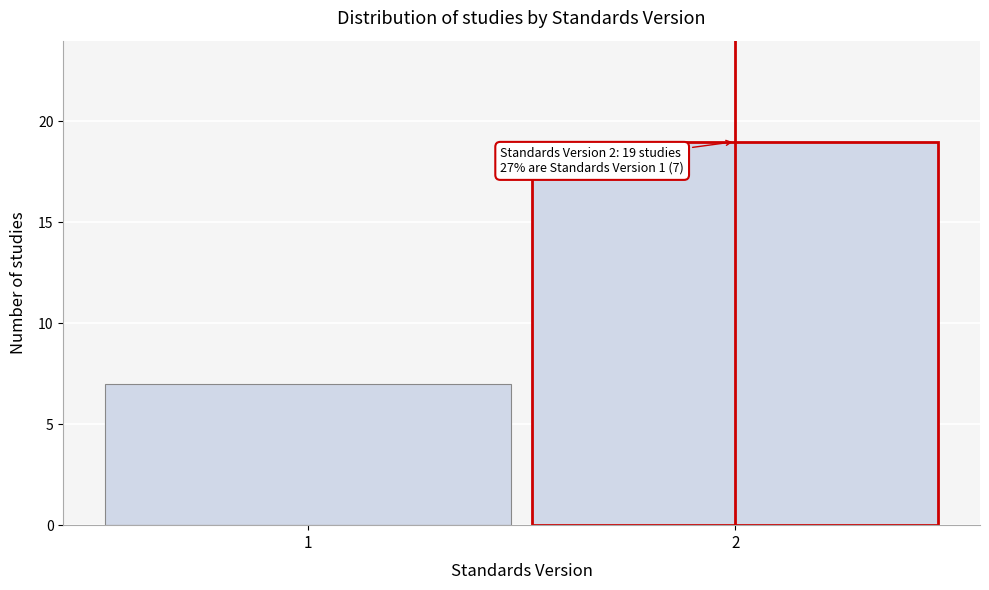

Reading right to left, extract all data points from this chart.

19	7